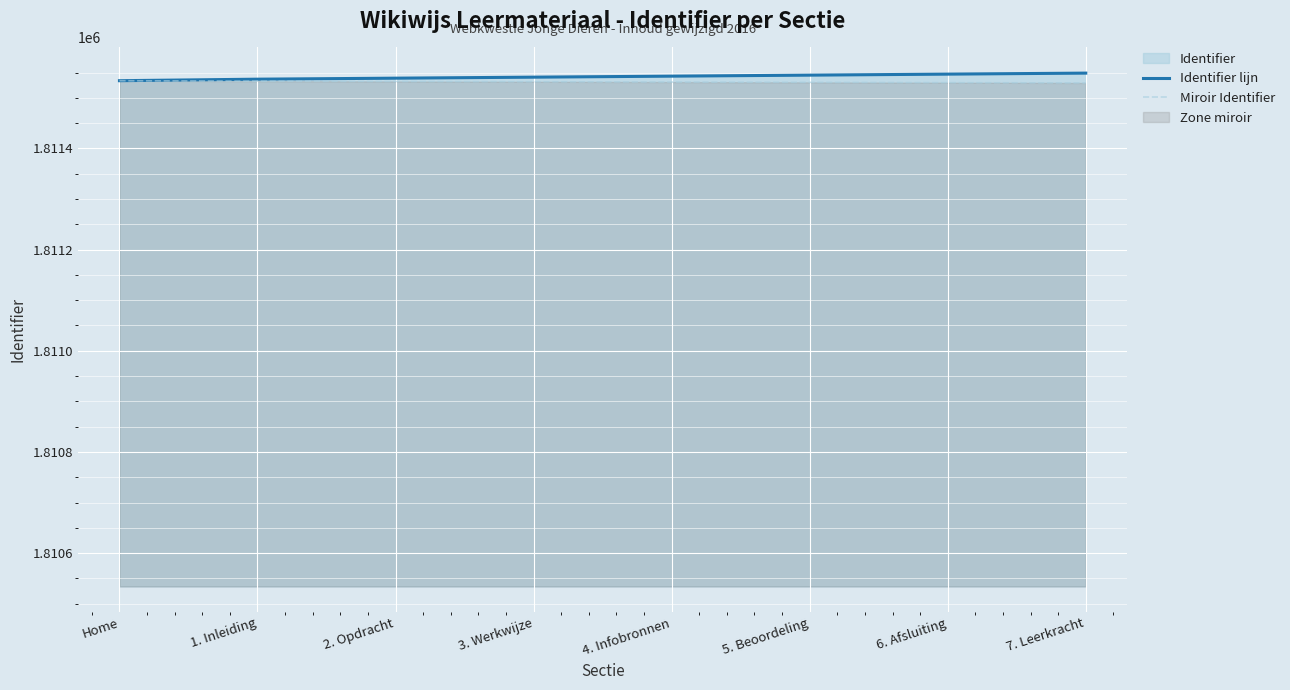

True or false: Identifier lijn has a value of 2756520.0 at Home.

False